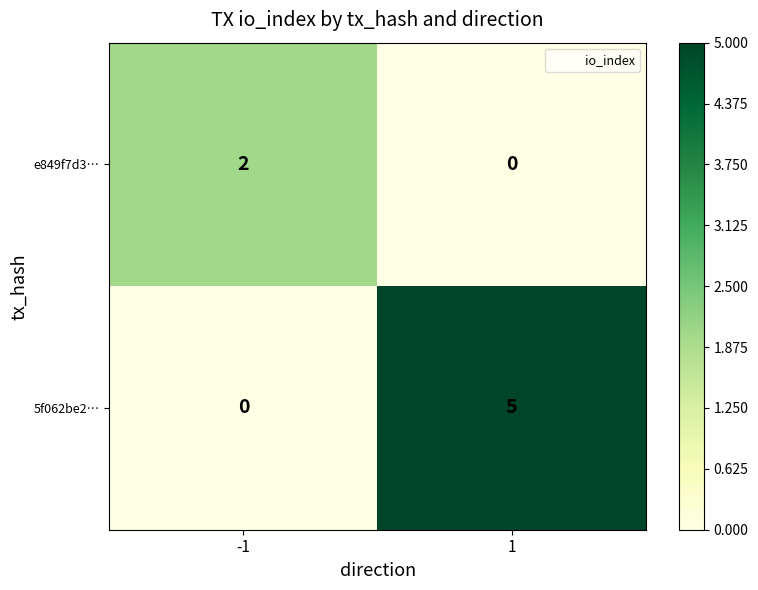

Rank the series at -1 from highest to lowest value.

e849f7d3…, 5f062be2…